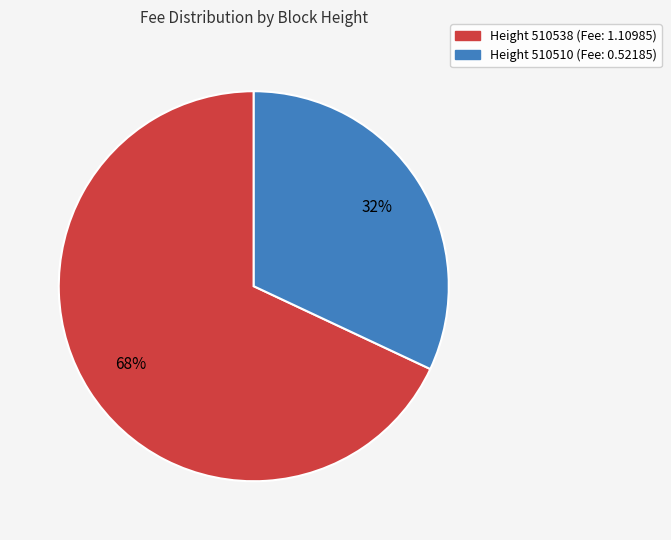

How many slices are in this pie chart?

2